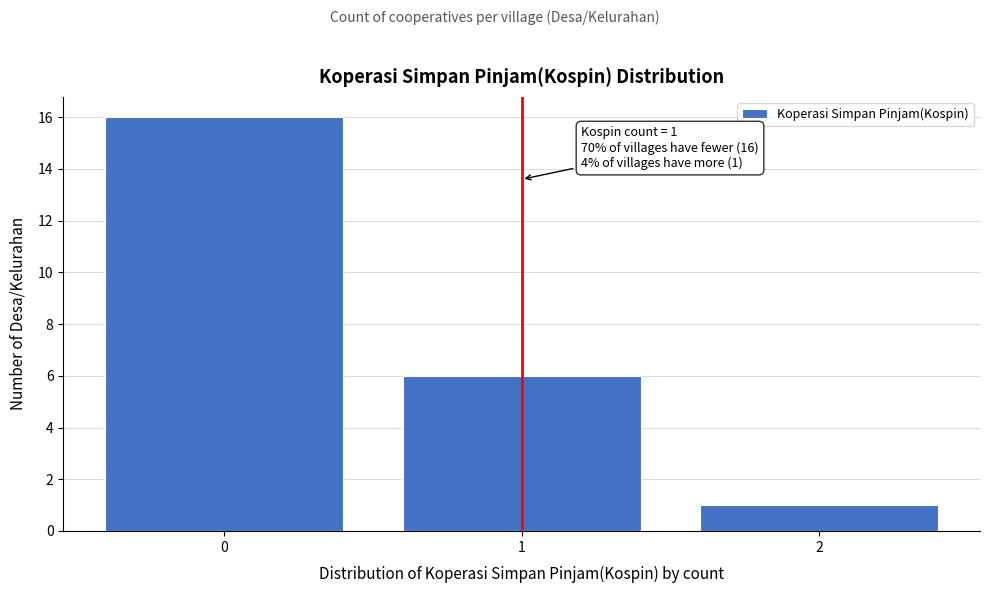

Which range on the x-axis has the tallest bar?

-0.5 to 0.5